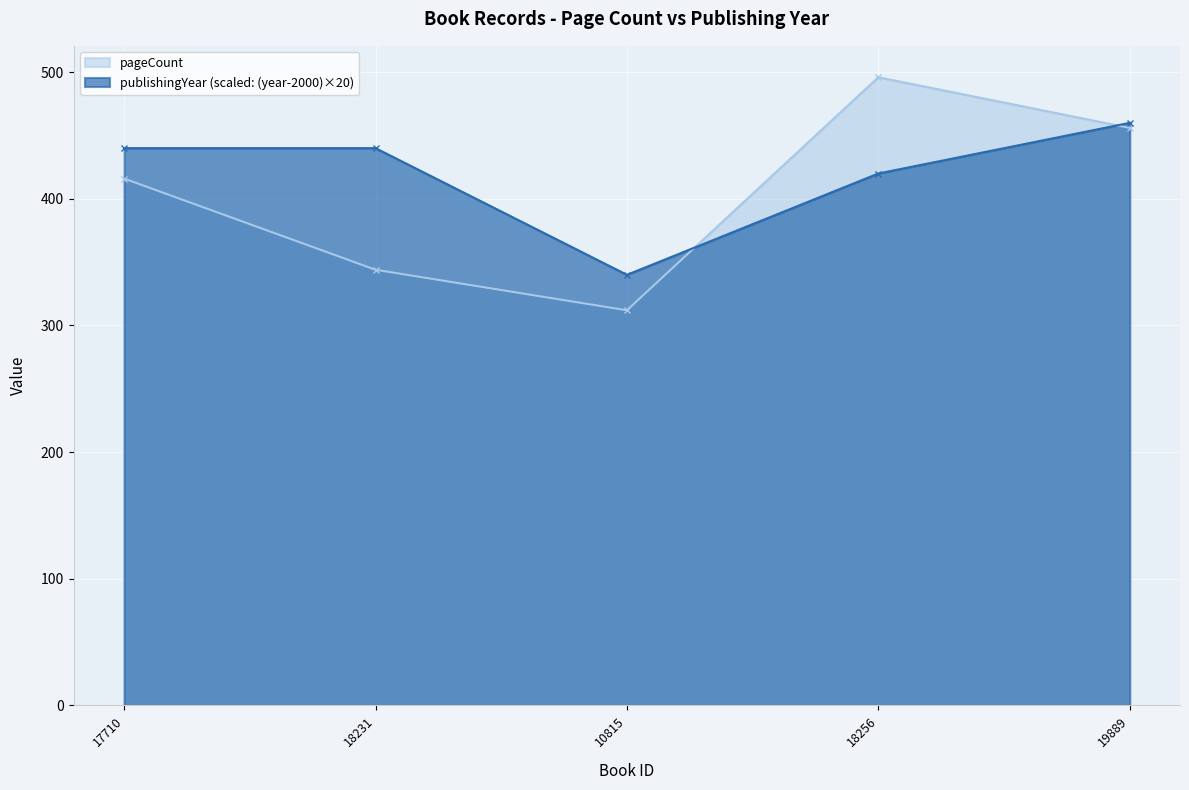

How many distinct data groups are displayed?

2